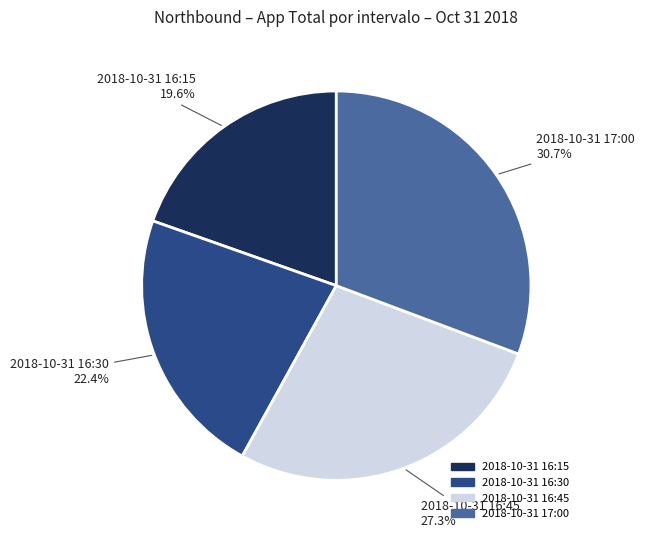

Between 2018-10-31 16:30 and 2018-10-31 16:45, which is larger?

2018-10-31 16:45